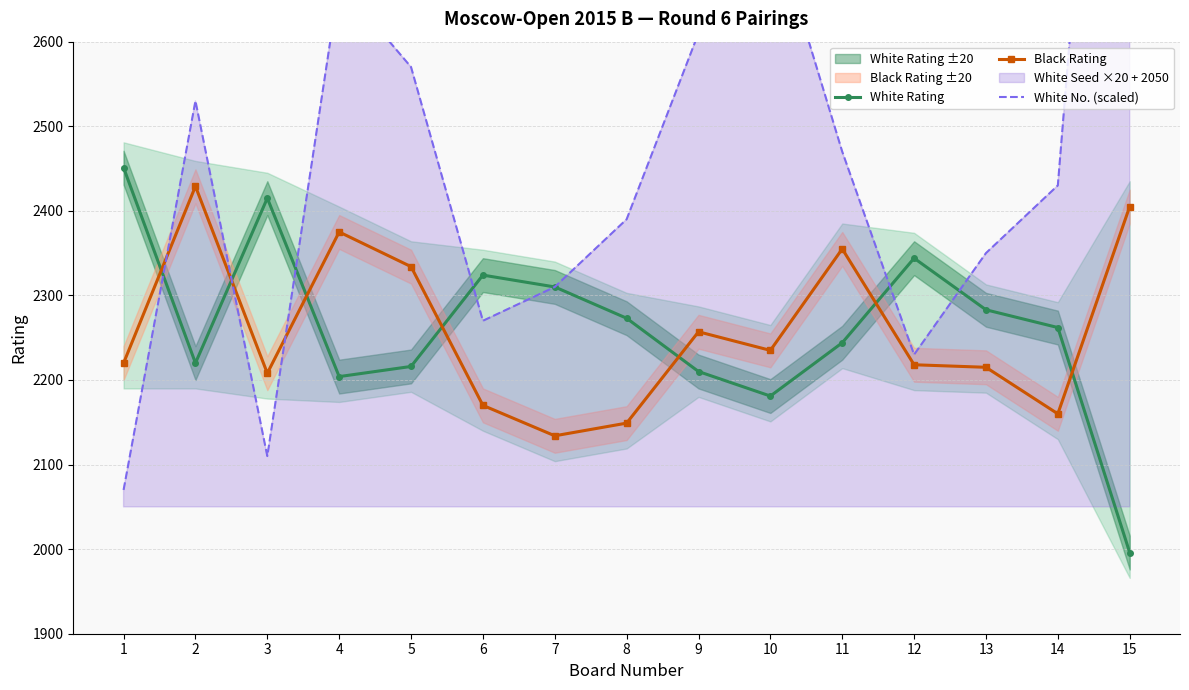

At which label does White No. (scaled) first exceed 2430?

2